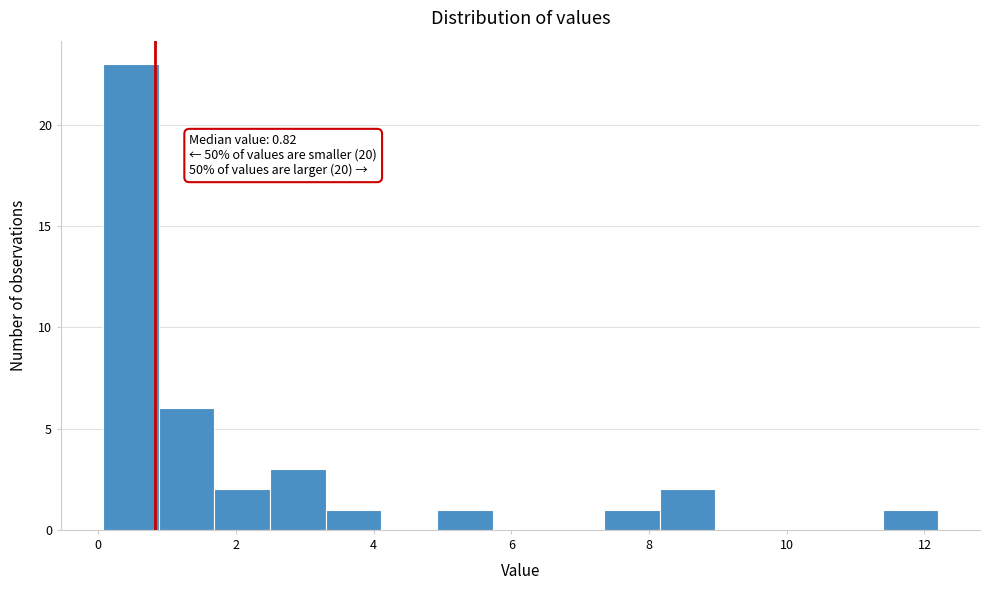

Which range on the x-axis has the tallest bar?

0.0 to 0.8